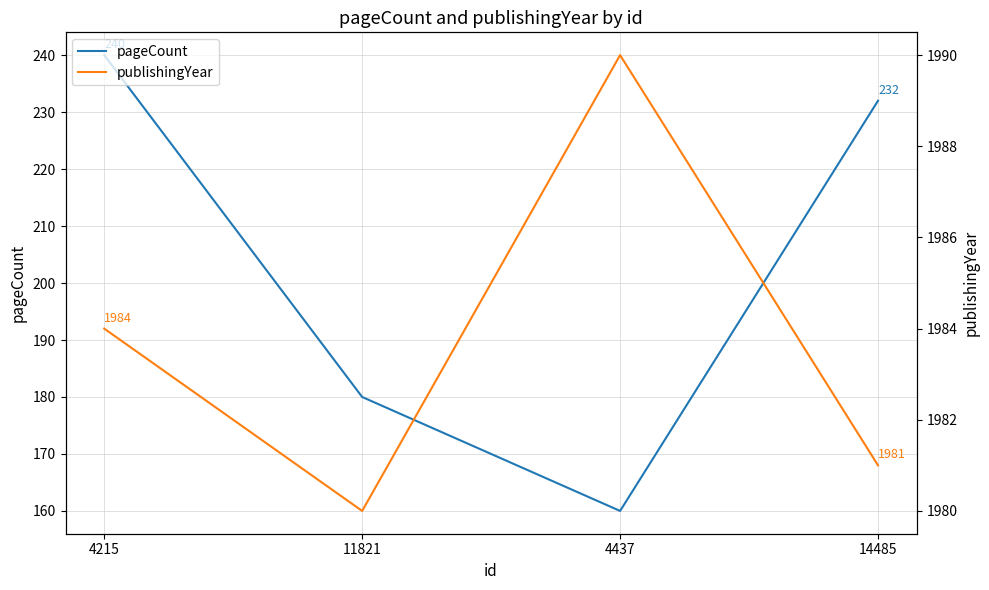

The pageCount series shows 44 at 4437. True or false?

False